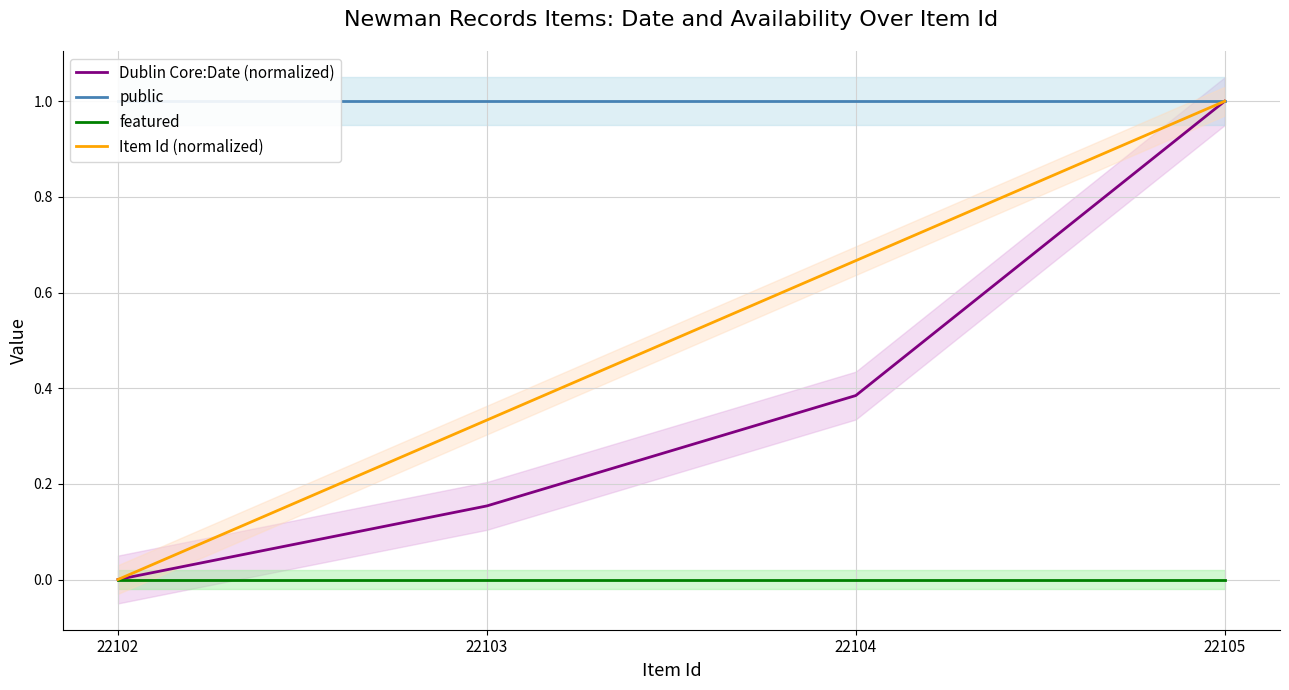

What are all the series names shown in the legend?

Dublin Core:Date (normalized), public, featured, Item Id (normalized)